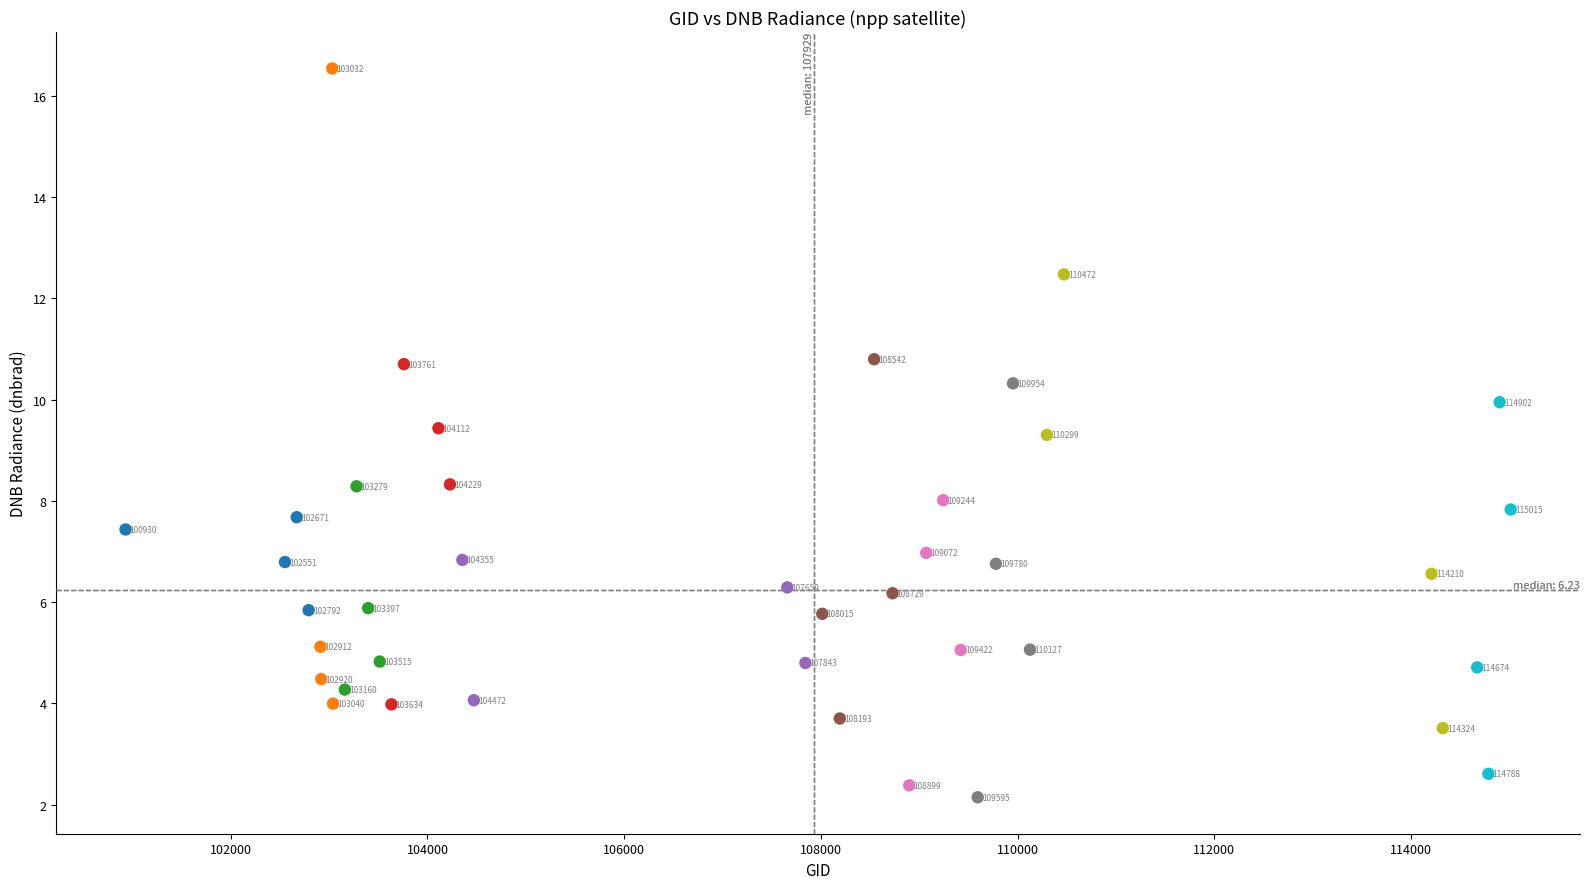

What is the range of Y values (max minus min)?

14.4